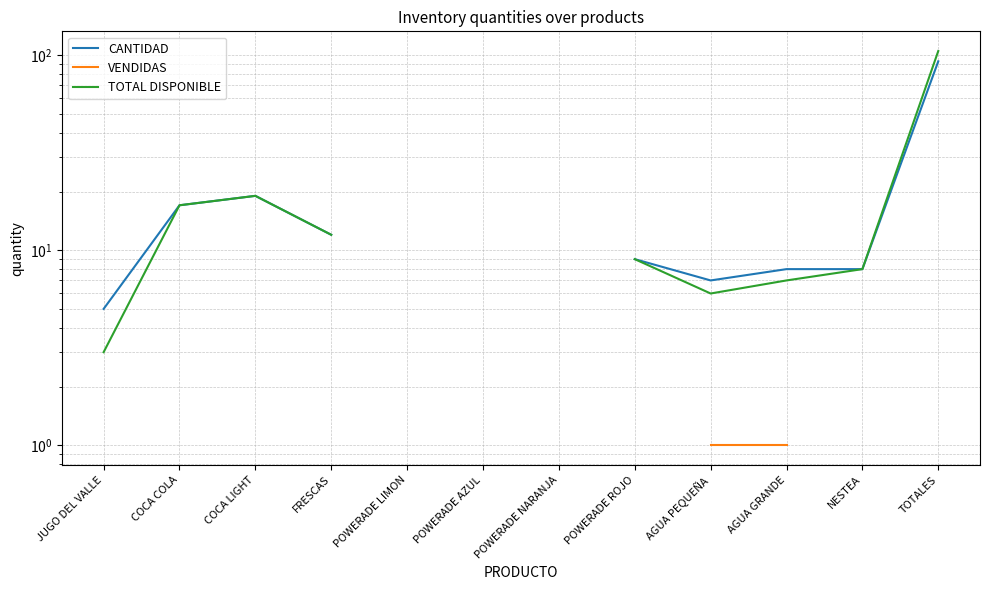

How many positive values does the TOTAL DISPONIBLE series have?

10